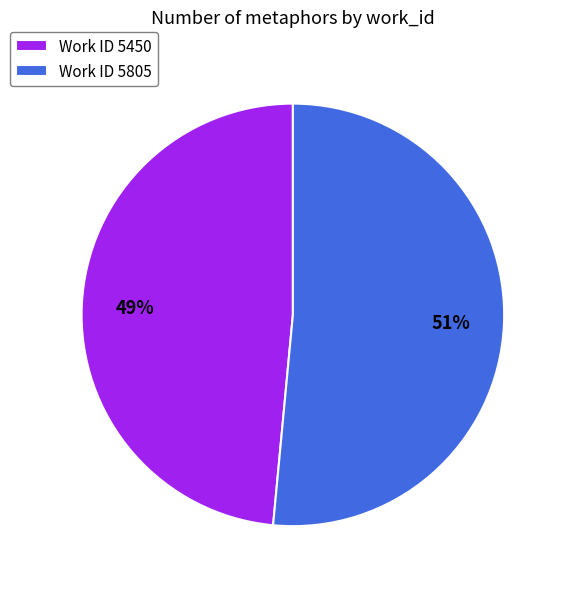

To the nearest percent, what is the combined percentage of Work ID 5805 and Work ID 5450?

100%